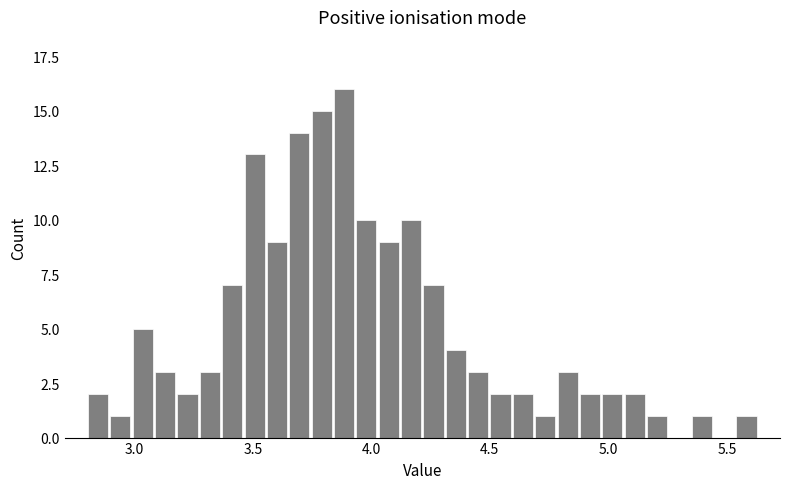

Around what value on the x-axis is the tallest bar? Give the approximate position of its centre, as read against the axis.

3.90